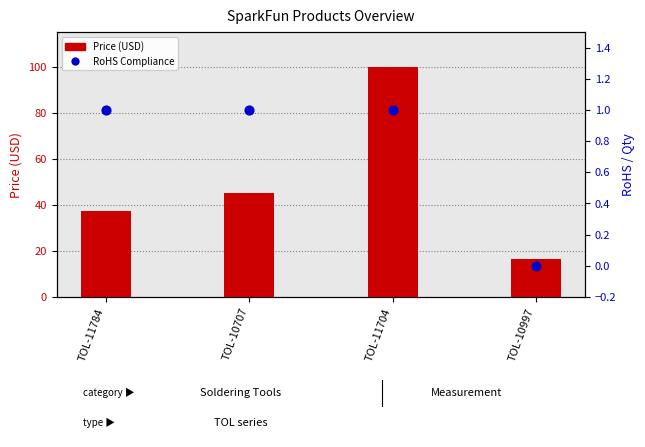

Which series reaches the minimum Y coordinate?

RoHS Compliance